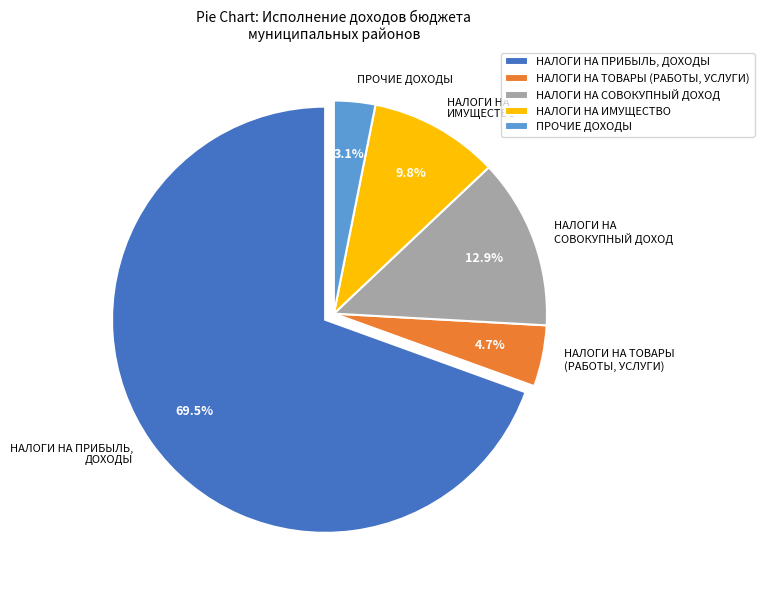

Count the number of slices in the pie.

5